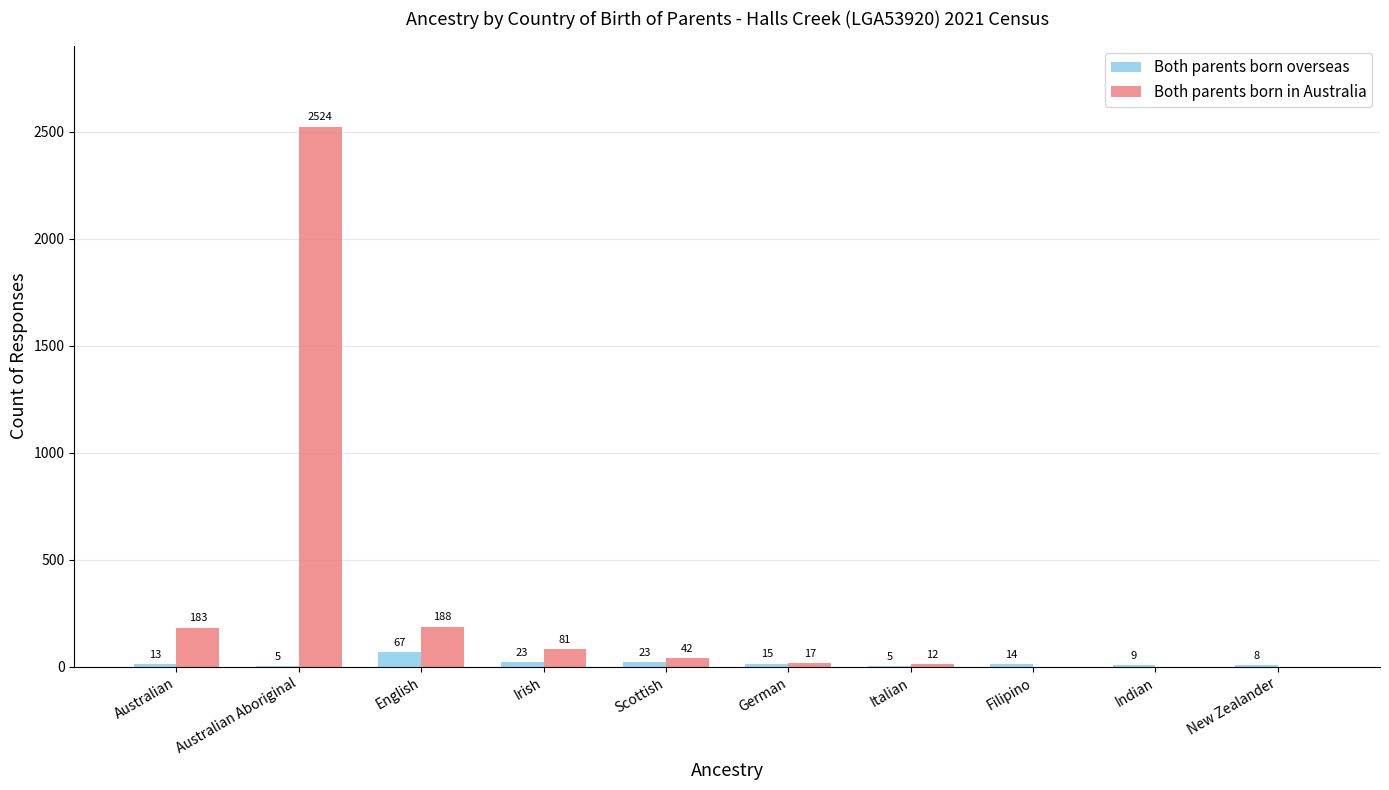

The Both parents born in Australia series shows 4002 at Australian Aboriginal. True or false?

False